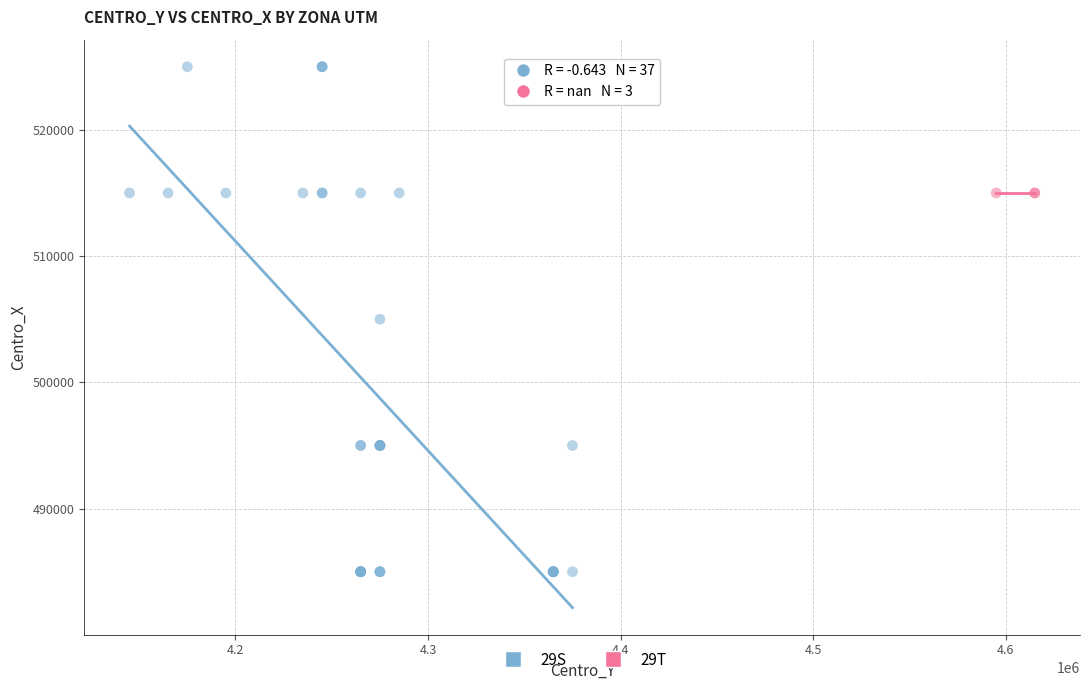

Which series reaches the minimum Y coordinate?

29S